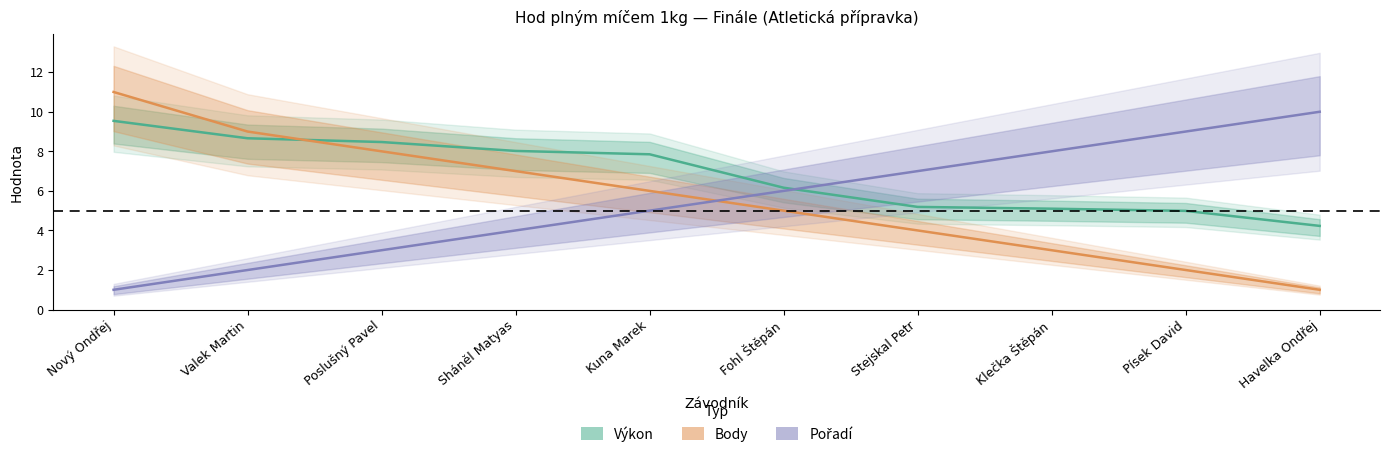

What is the spread (max minus min) of values at Písek David?

7.0